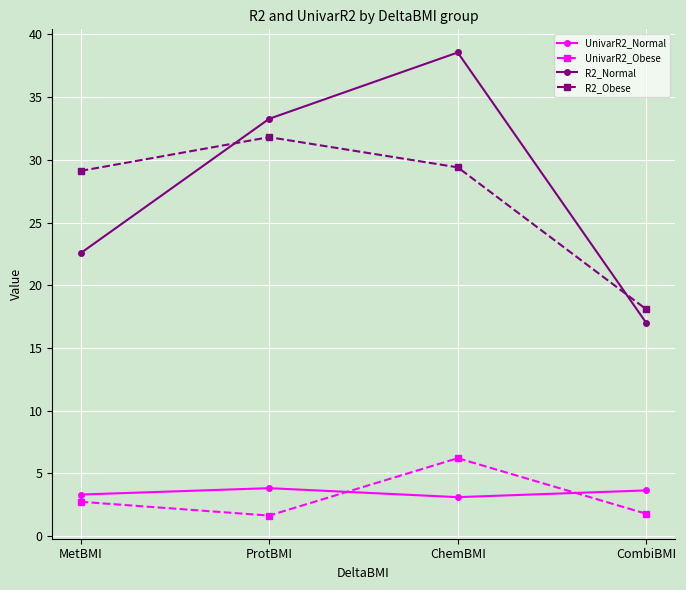

What is the difference between the R2_Obese values at ProtBMI and CombiBMI?

13.7